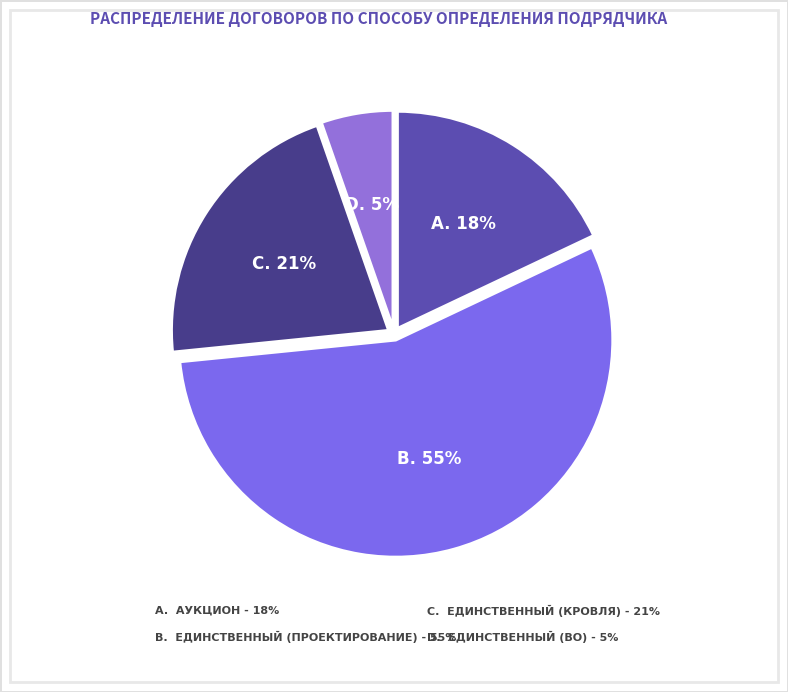

Count the number of slices in the pie.

7